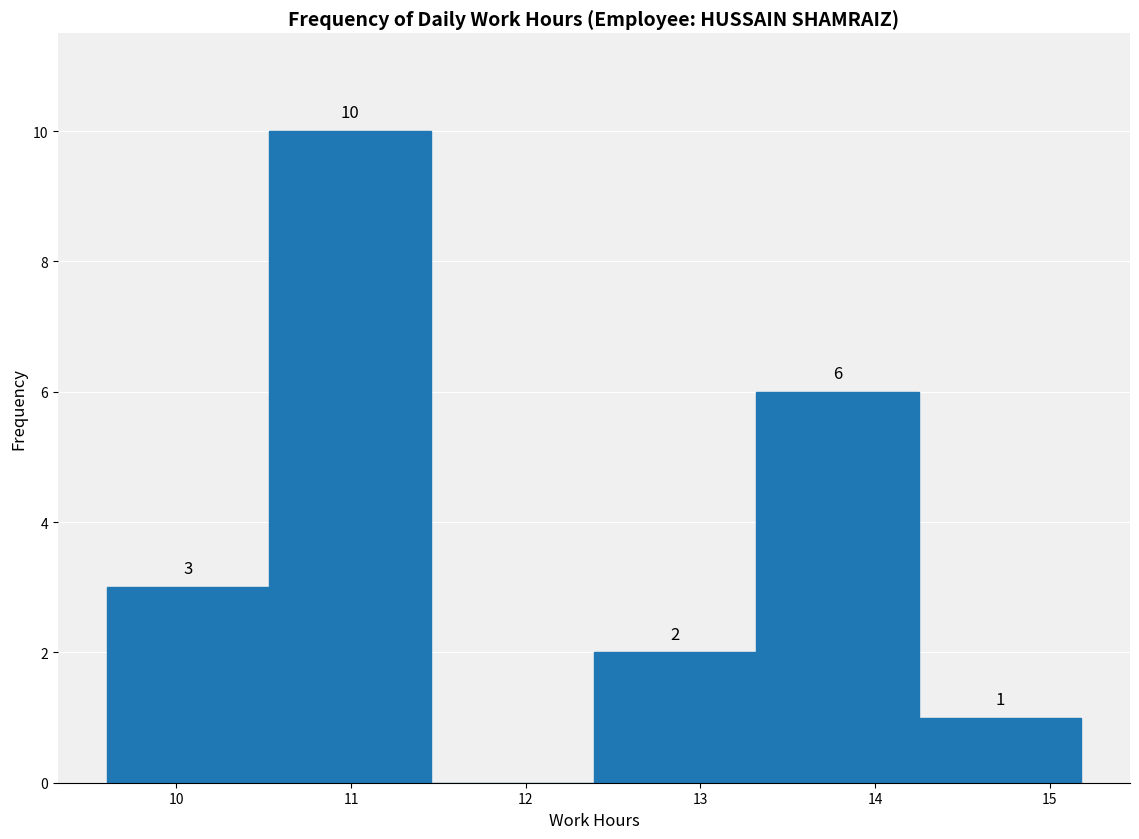

Over which range of the x-axis is the bar tallest?

10.53 to 11.46